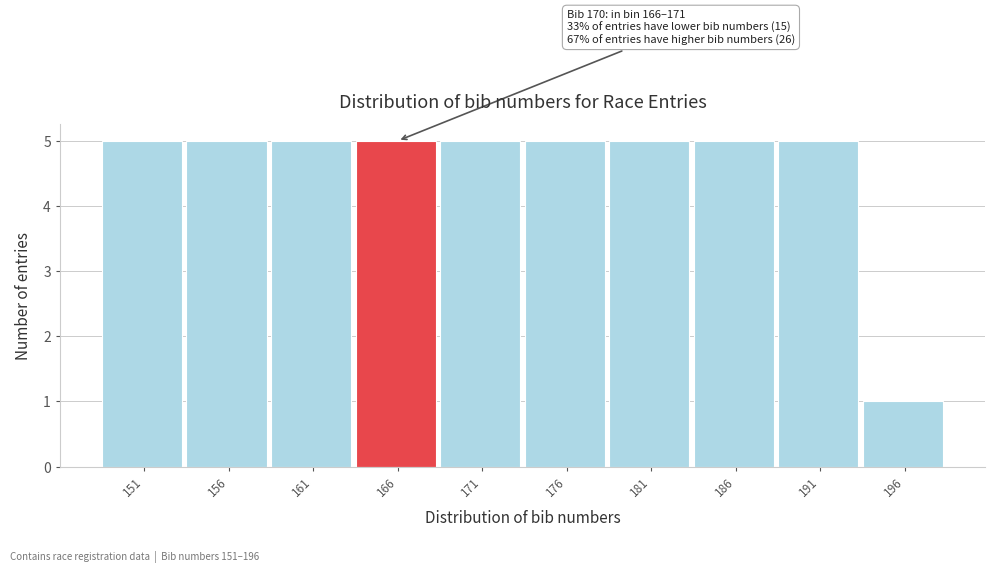

Reading right to left, list all the values displayed in this chart.

196=1	191=5	186=5	181=5	176=5	171=5	166=5	161=5	156=5	151=5